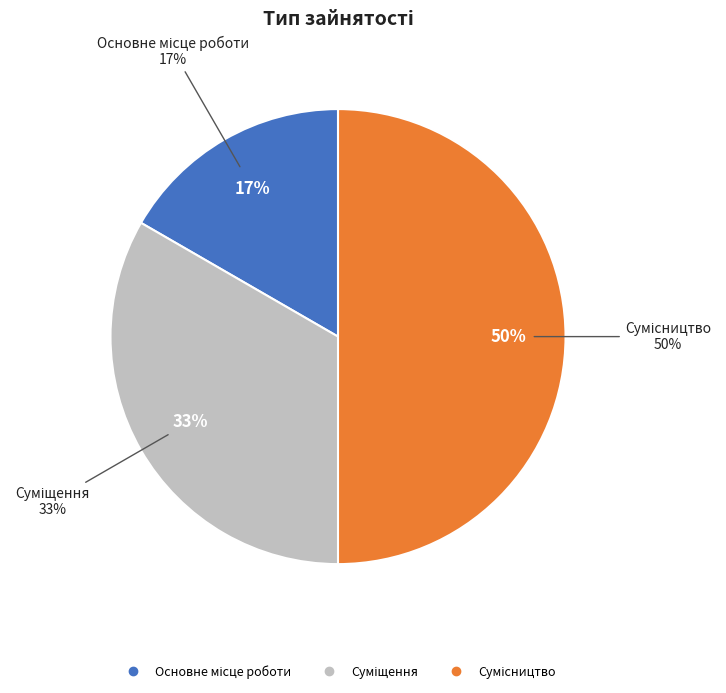

How much of the chart is everything except Основне місце роботи?

83.3%